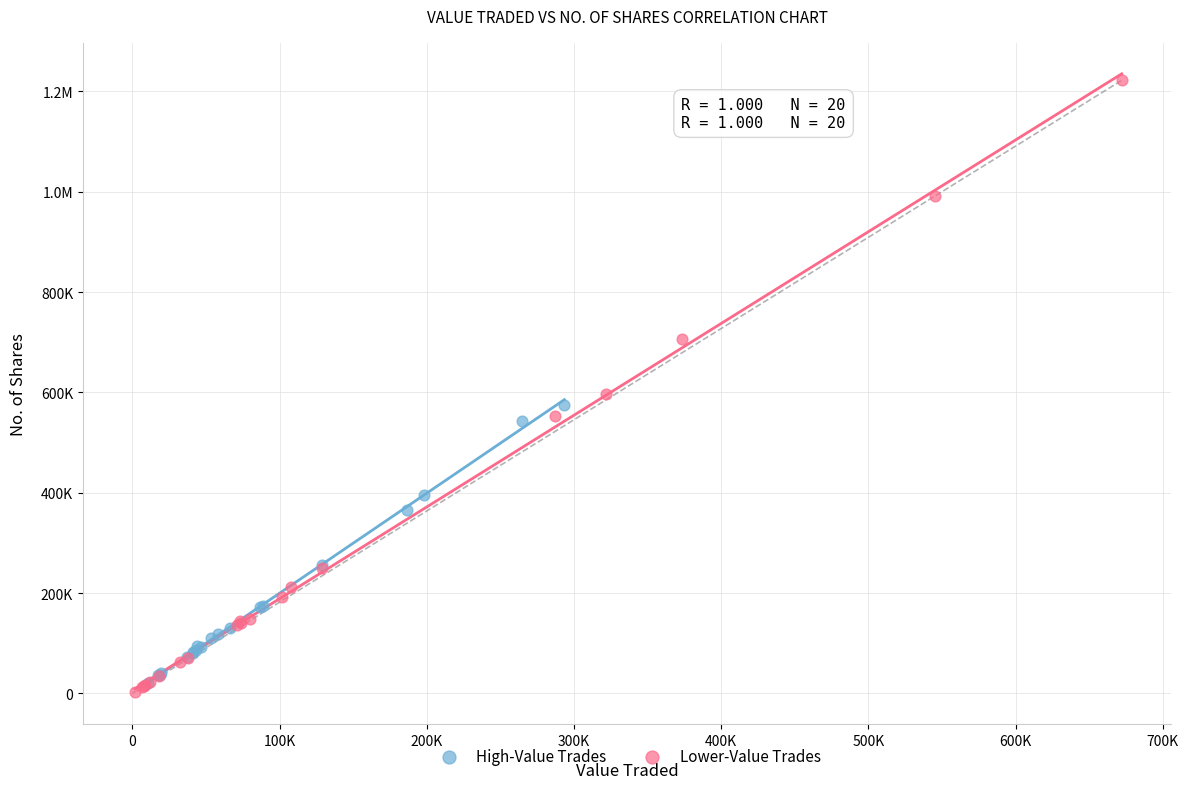

What are all the series names shown in the legend?

High-Value Trades, Lower-Value Trades